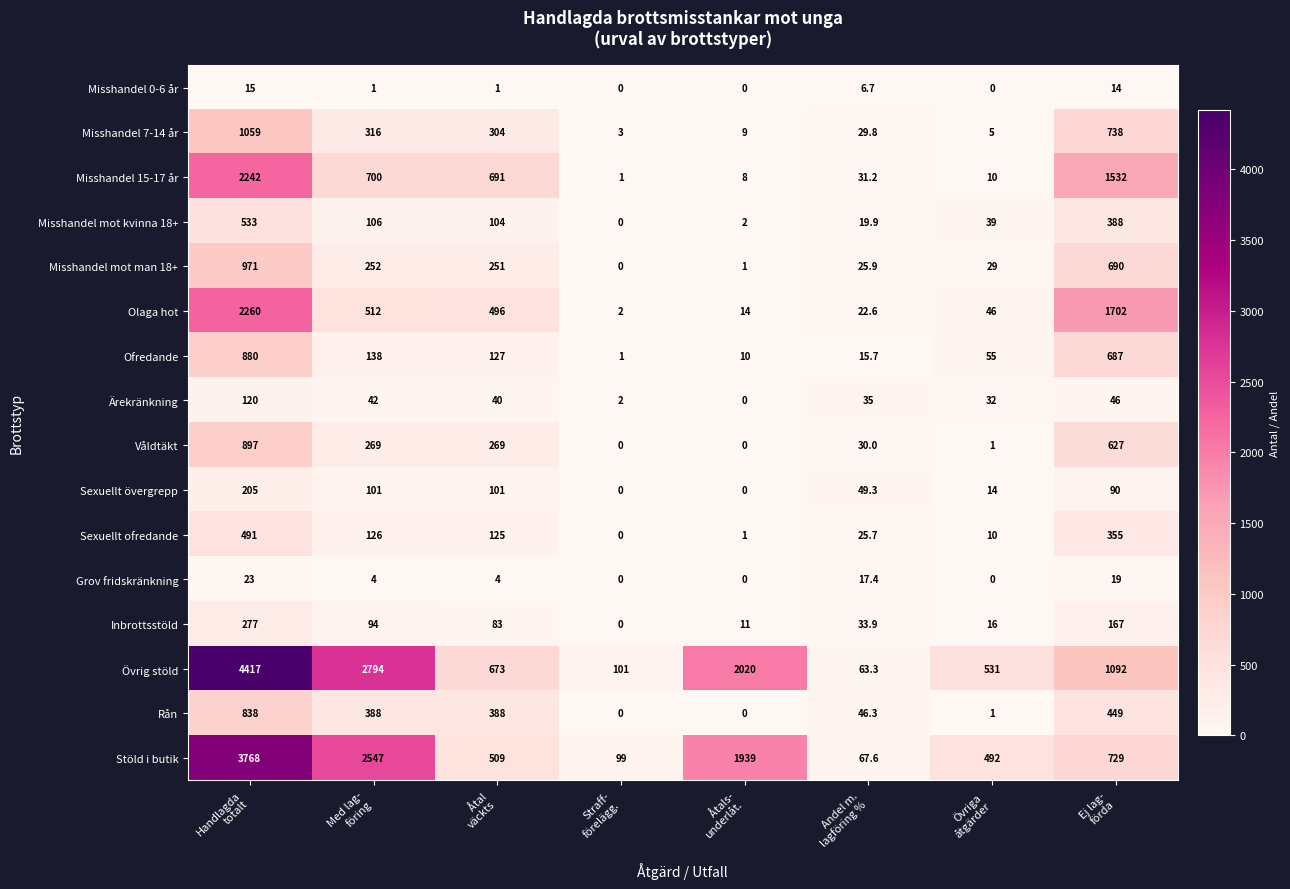

What is the difference between the maximum and minimum values in the Inbrottsstöld series?

277.0